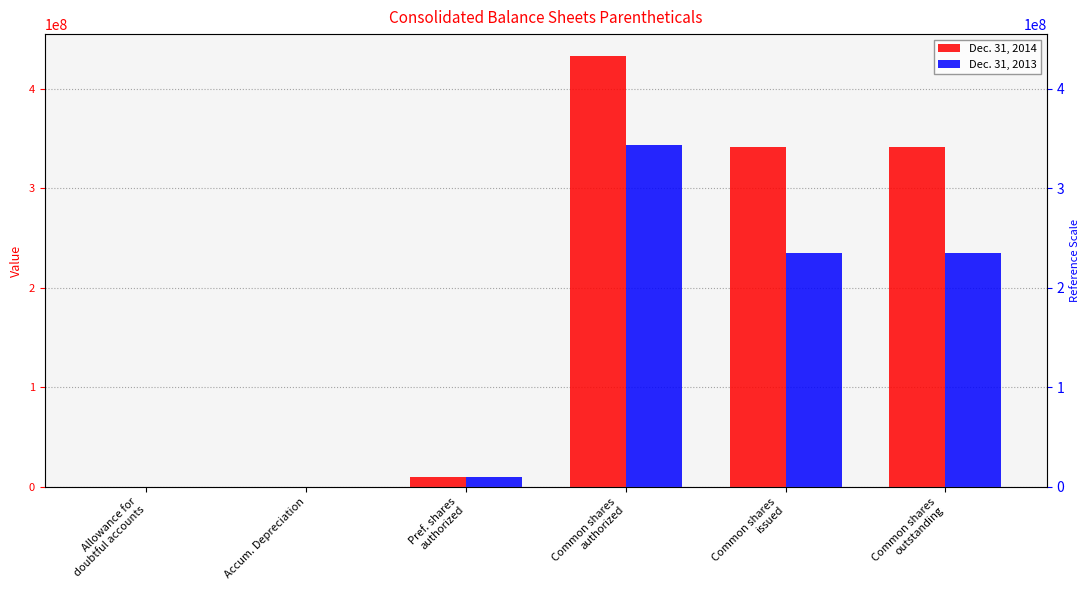

Reading left to right, what are all the values shown in this chart?

Dec. 31, 2014: 30	9629	10000000	433333333	341361420	341361420
Dec. 31, 2013: 32	9089	10000000	343333333	234688063	234688063